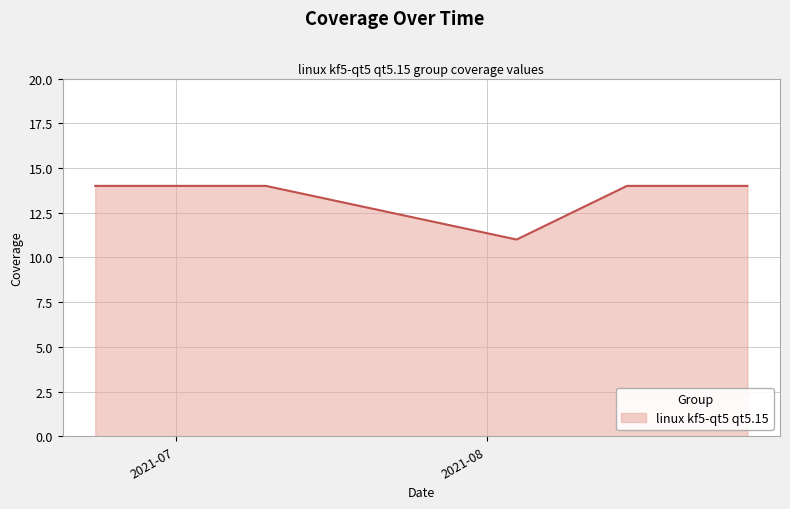

What is the greatest value displayed?

14